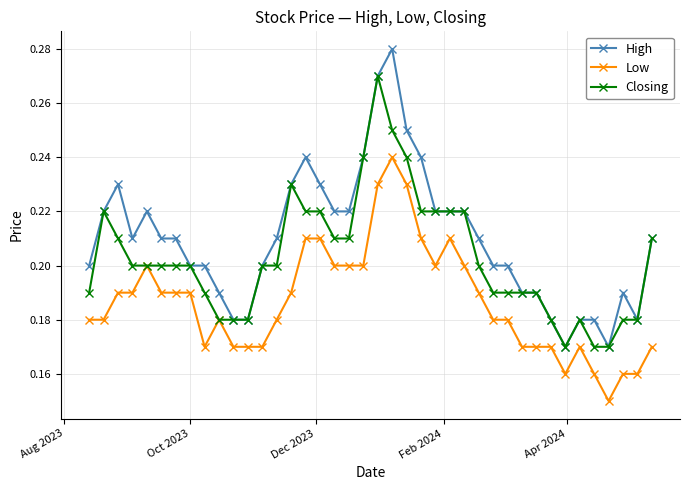

Rank the series by their maximum value, from lowest to highest.

Low, Closing, High